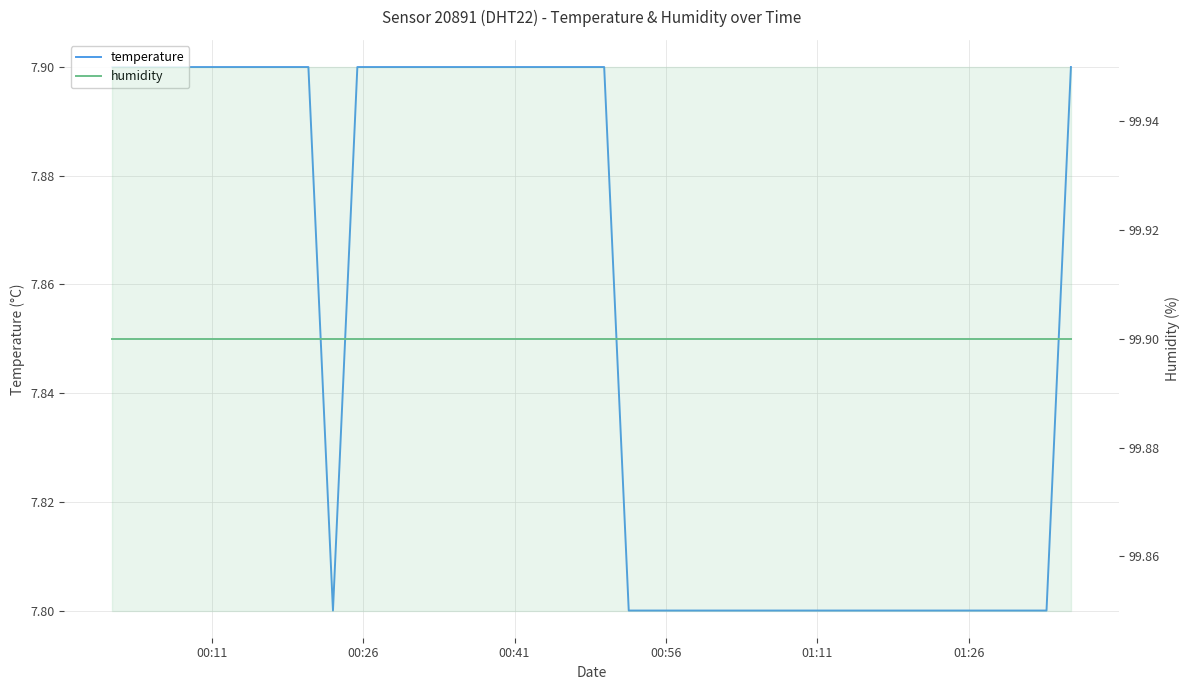

The humidity series shows 152.8 at 00:41. True or false?

False